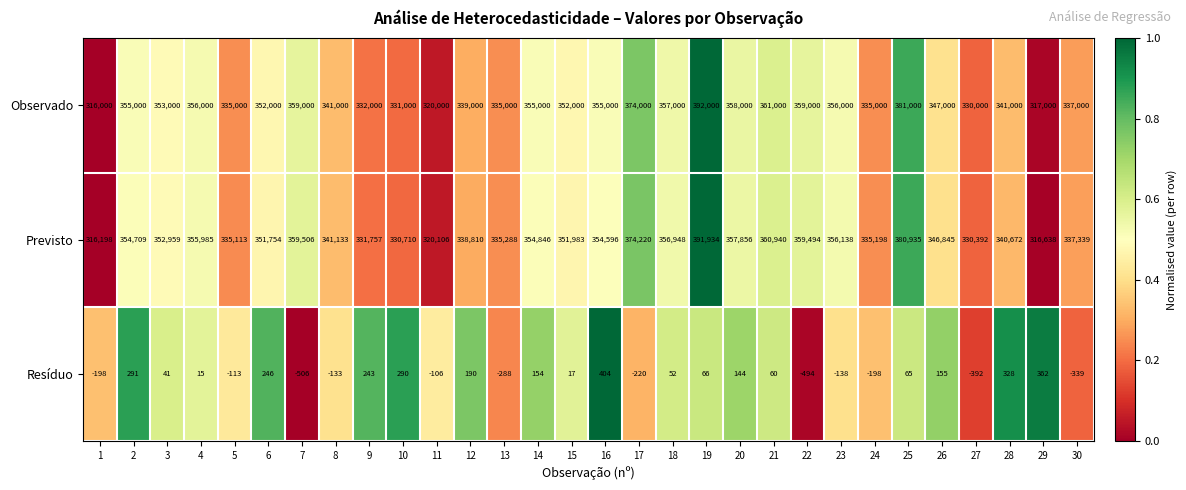

Between 10 and 20, which series saw the biggest shift?

Previsto